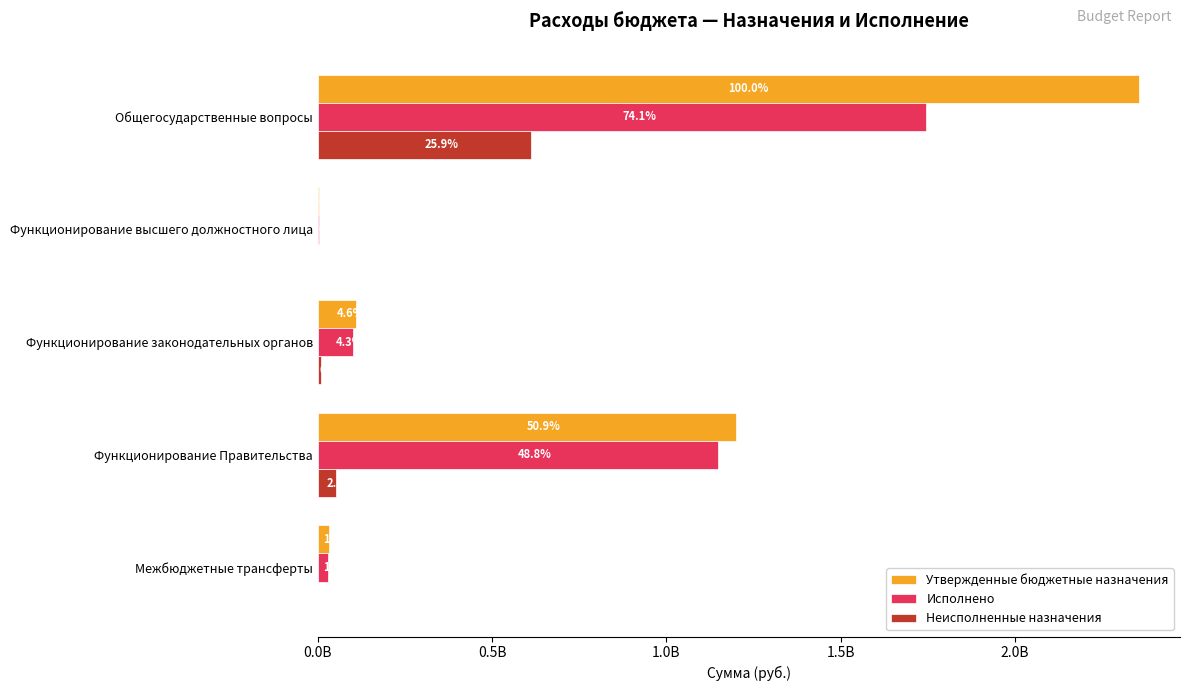

What are all the series names shown in the legend?

Утвержденные бюджетные назначения, Исполнено, Неисполненные назначения